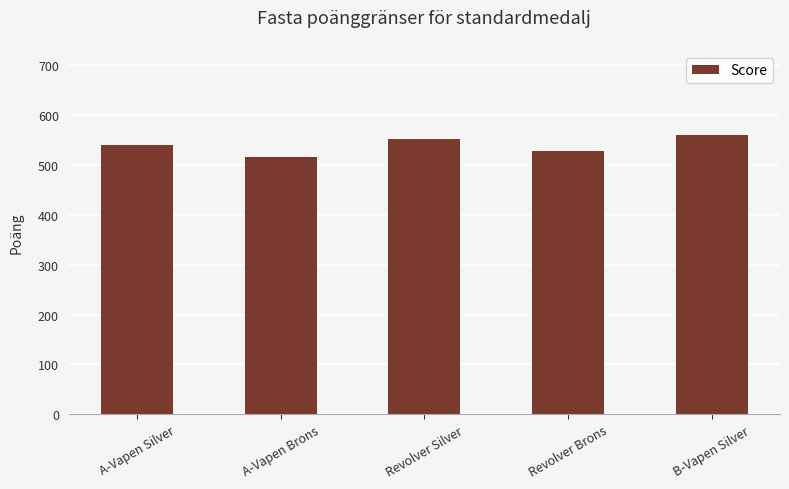

Reading right to left, list all the values displayed in this chart.

561	528	552	516	540